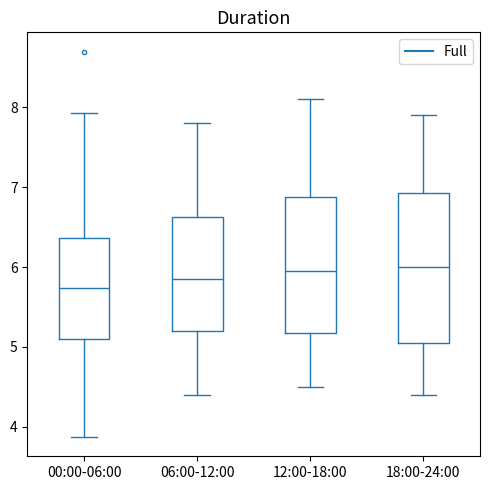

Which box has the lowest median line?

00:00-06:00